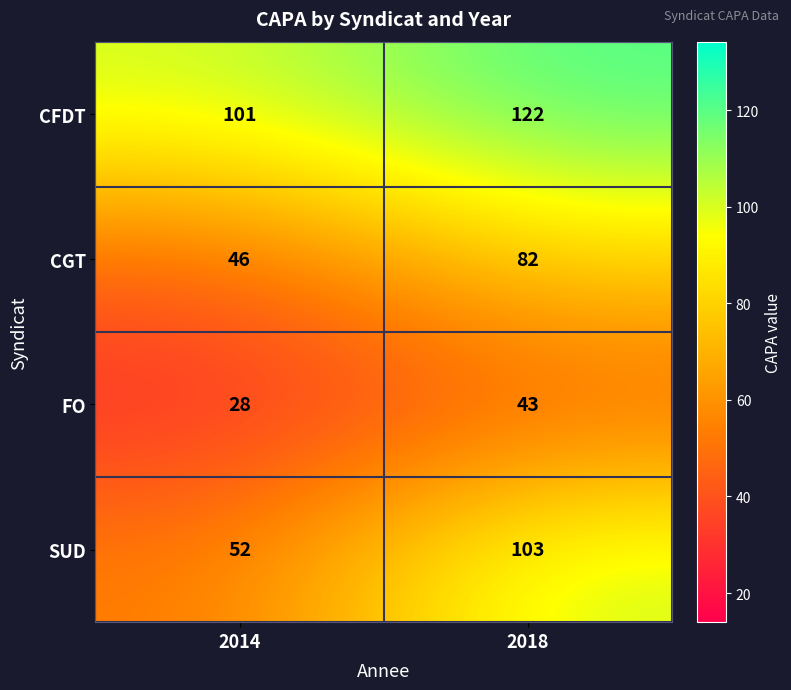

What is the spread (max minus min) of values at 2014?

73